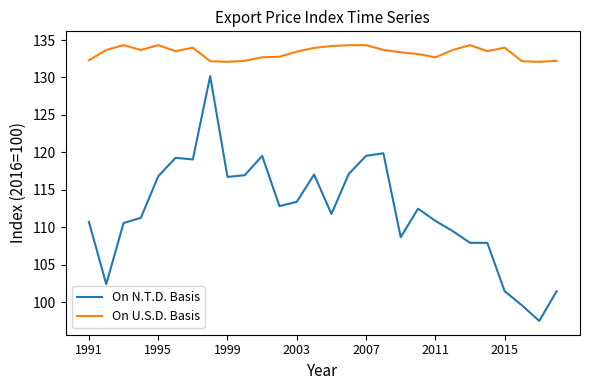

Count the number of data series in this chart.

2